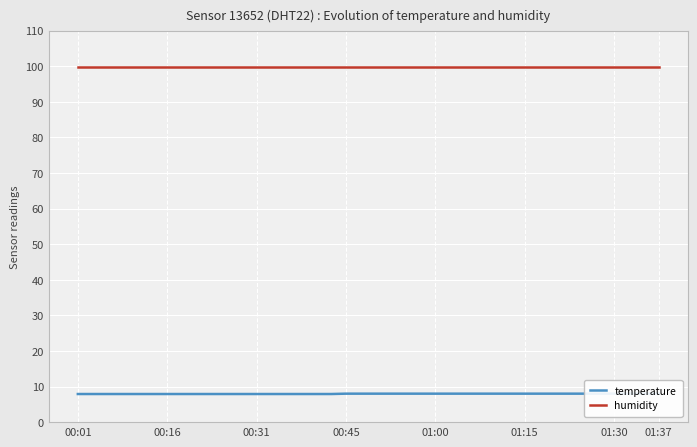

What position from the left is 23?

24